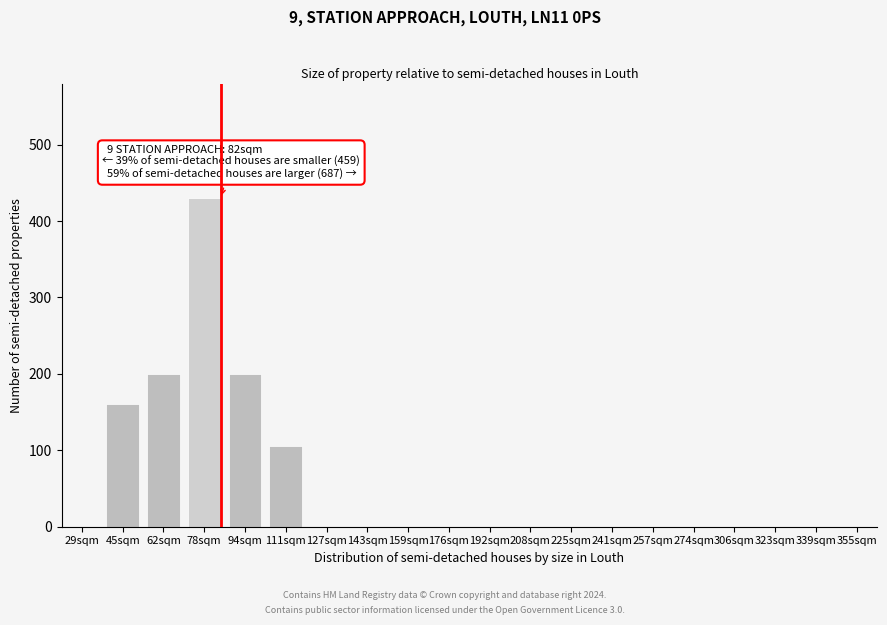

Reading left to right, extract all data points from this chart.

29sqm=0	45sqm=160	62sqm=200	78sqm=430	94sqm=200	111sqm=105	127sqm=0	143sqm=0	159sqm=0	176sqm=0	192sqm=0	208sqm=0	225sqm=0	241sqm=0	257sqm=0	274sqm=0	306sqm=0	323sqm=0	339sqm=0	355sqm=0